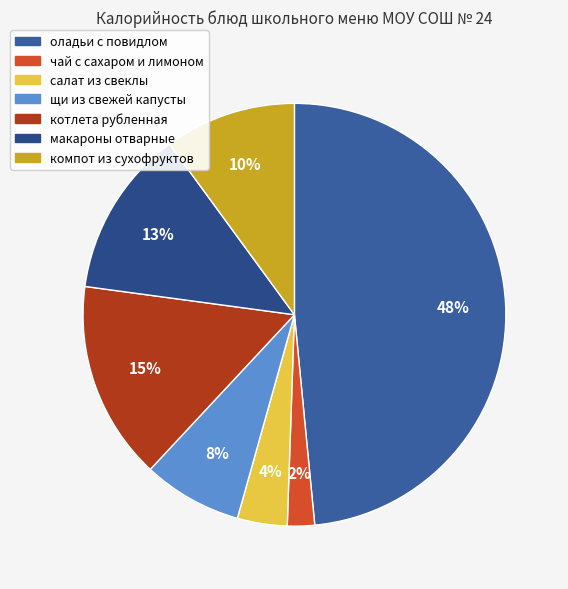

To the nearest percent, what is the combined percentage of компот из сухофруктов and макароны отварные?

23%